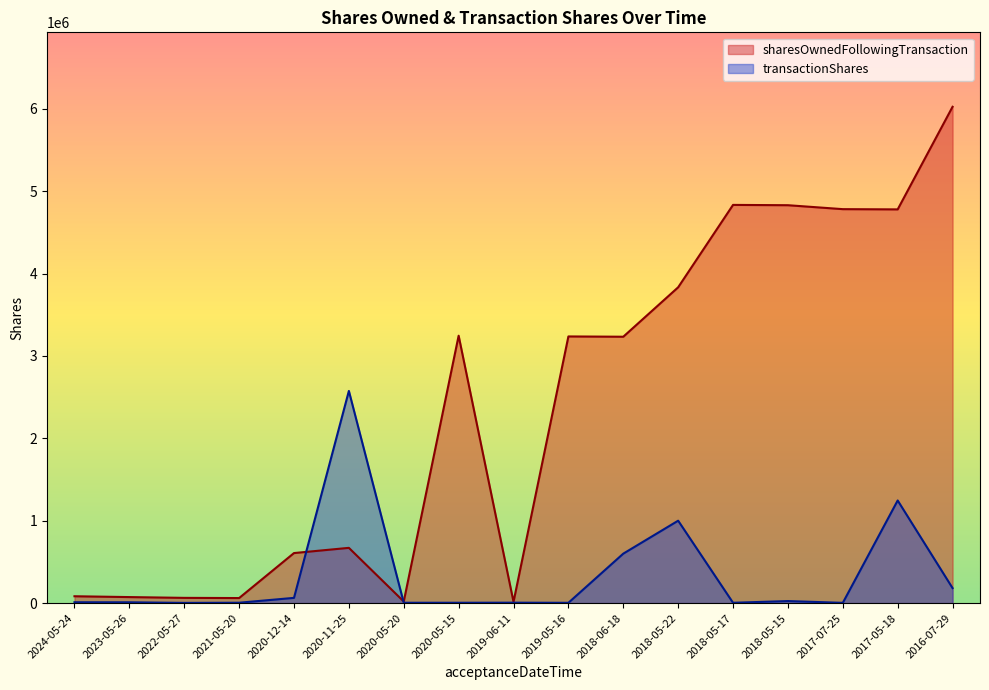

Which series ends up on top after the final intersection of transactionShares and sharesOwnedFollowingTransaction?

sharesOwnedFollowingTransaction